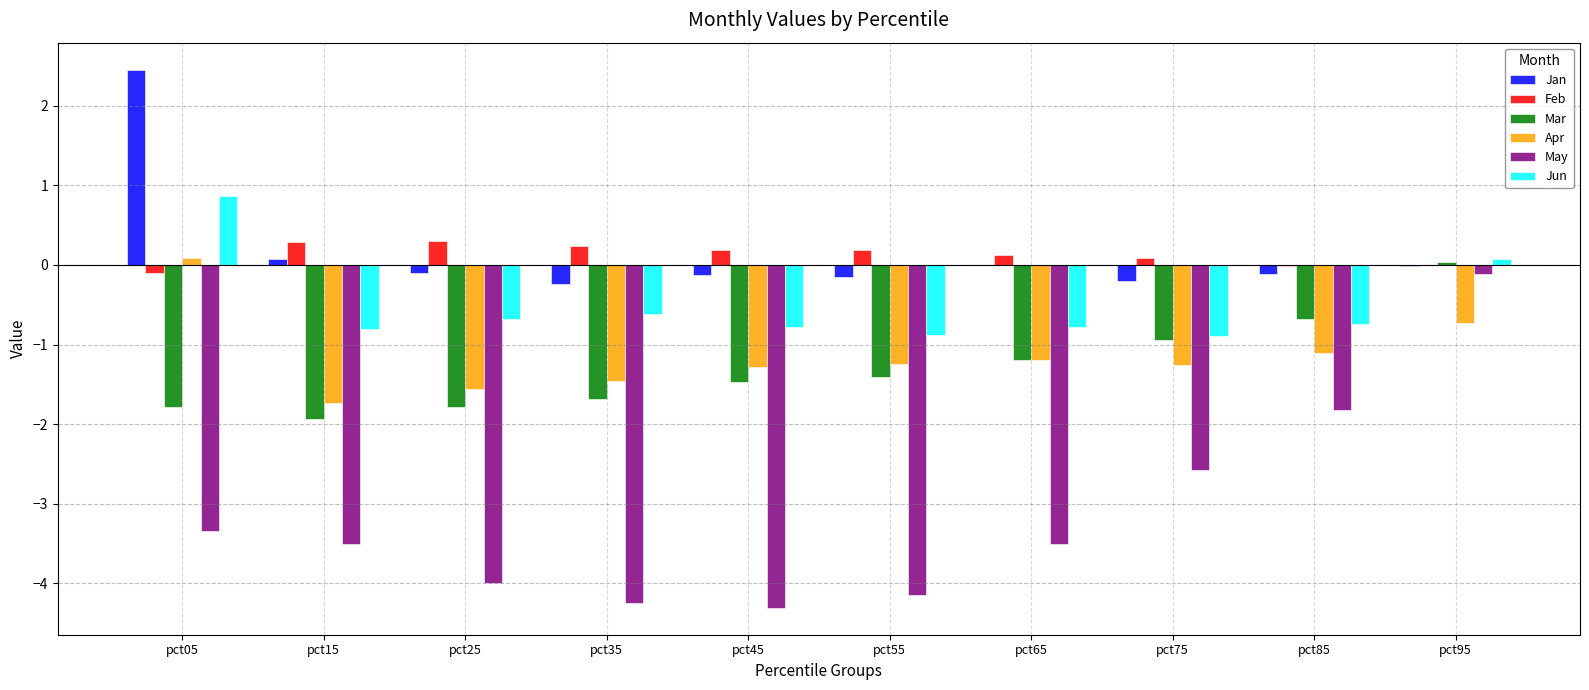

What is the maximum value shown in the chart?

2.5